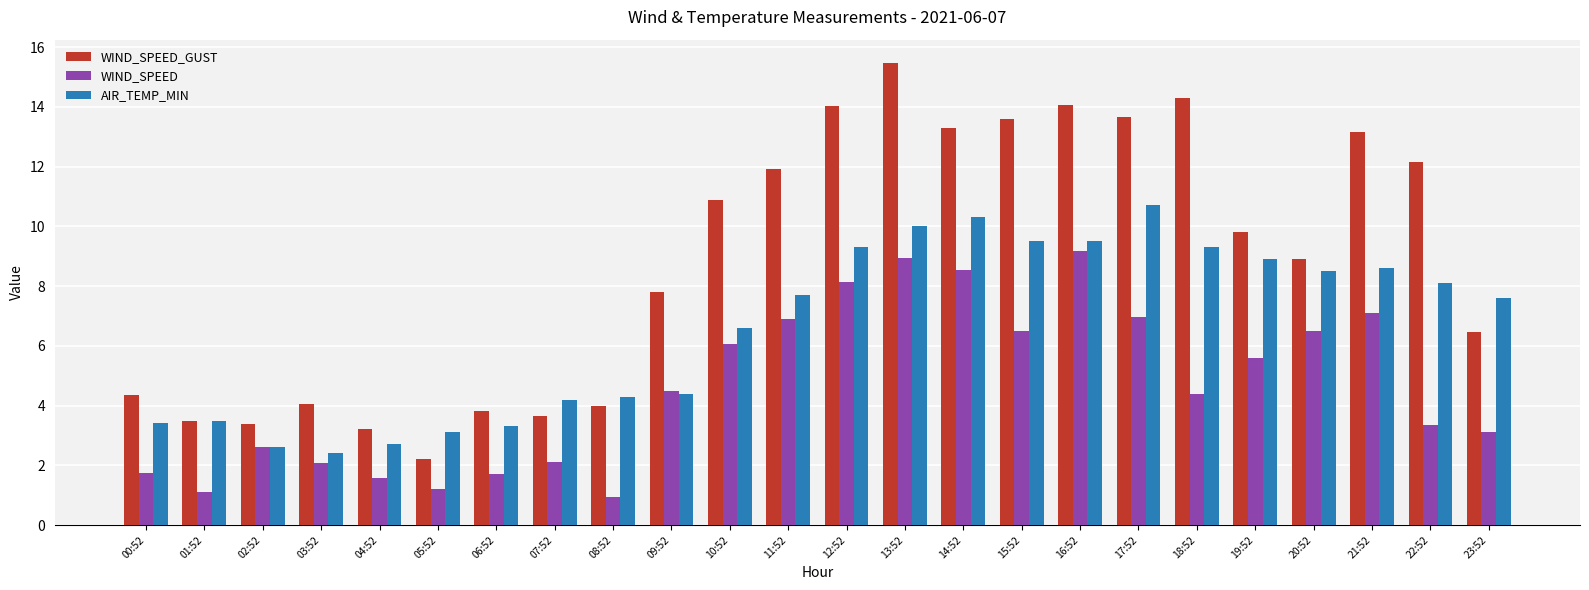

At which category is the sum across all series the highest?

13:52